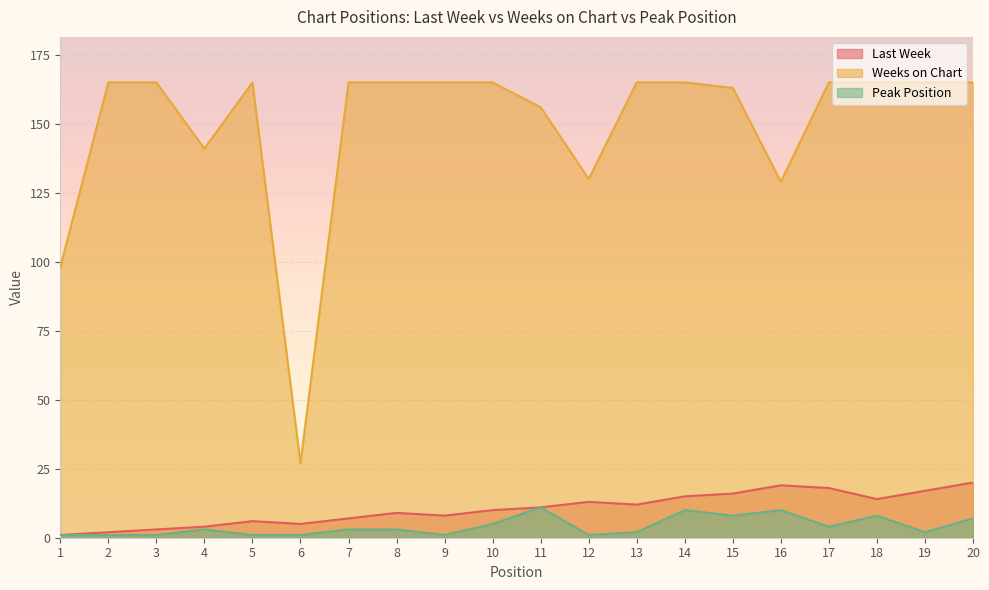

At which category is the sum across all series the highest?

20